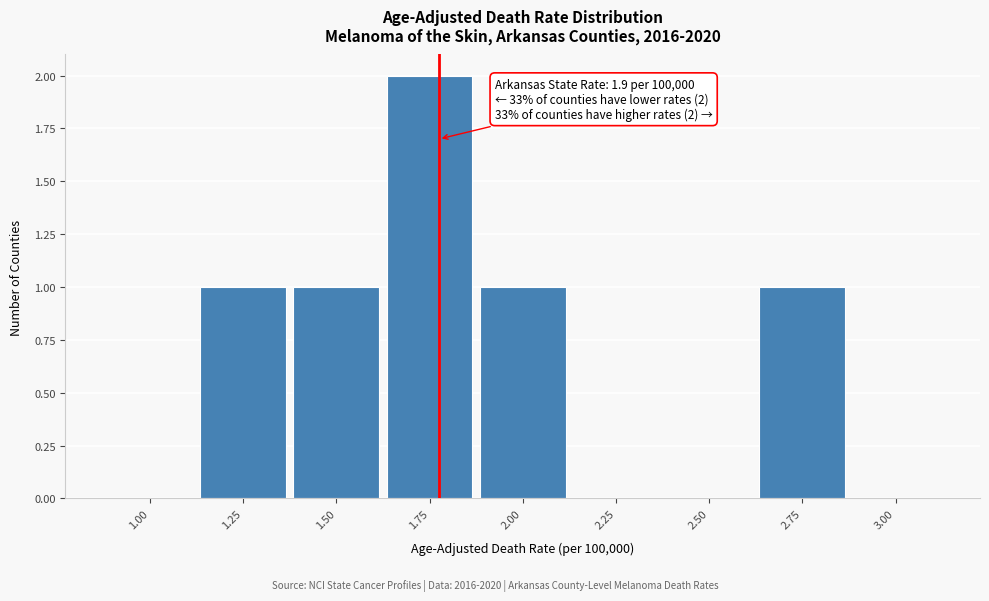

Reading right to left, what are all the values shown in this chart?

3.00=0	2.75=1	2.50=0	2.25=0	2.00=1	1.75=2	1.50=1	1.25=1	1.00=0